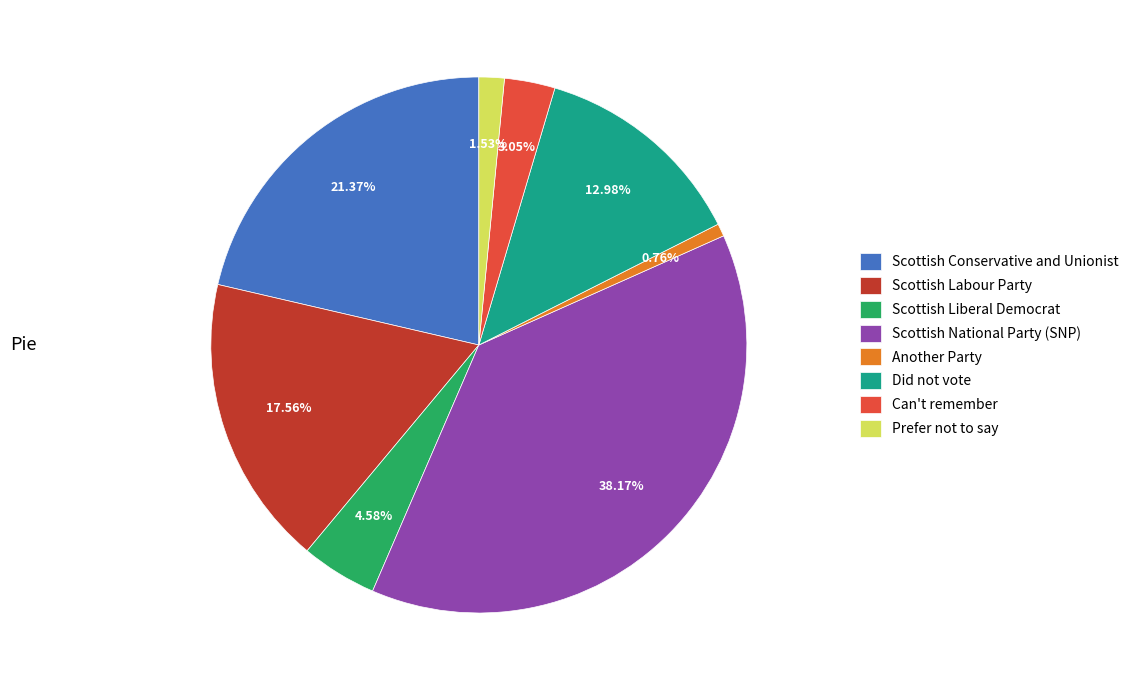

Does any single category account for the majority?

No